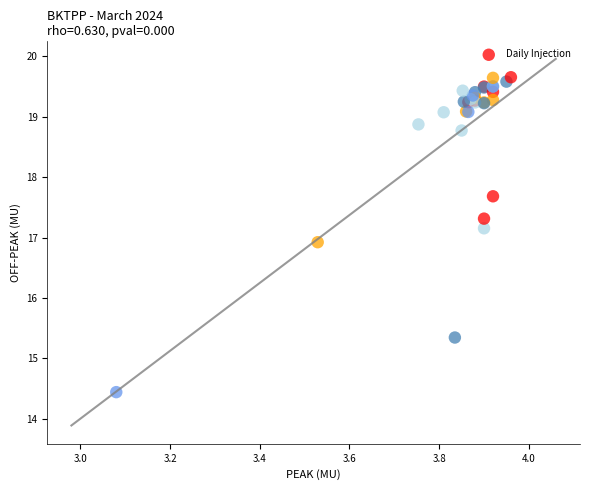

What Y value in the scatter plot is closest to 17?

16.9